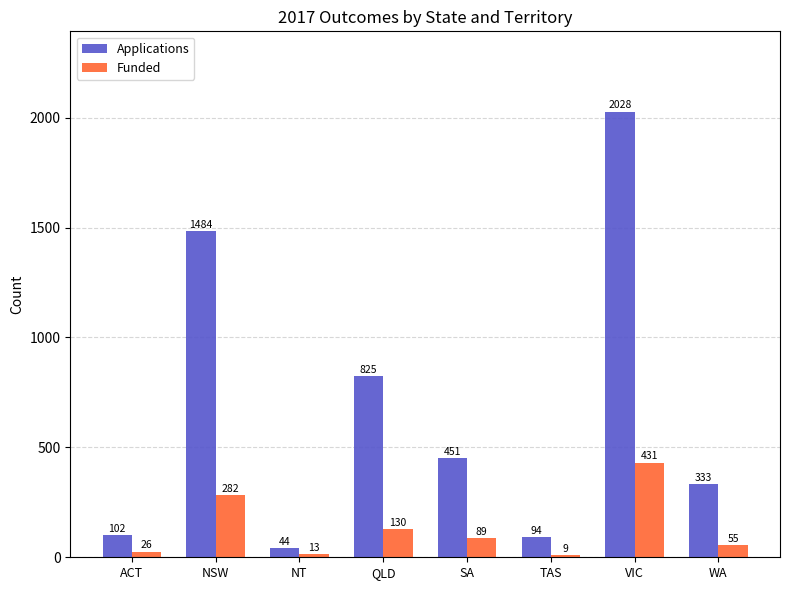

List the labels in order of Funded value, largest first.

VIC, NSW, QLD, SA, WA, ACT, NT, TAS